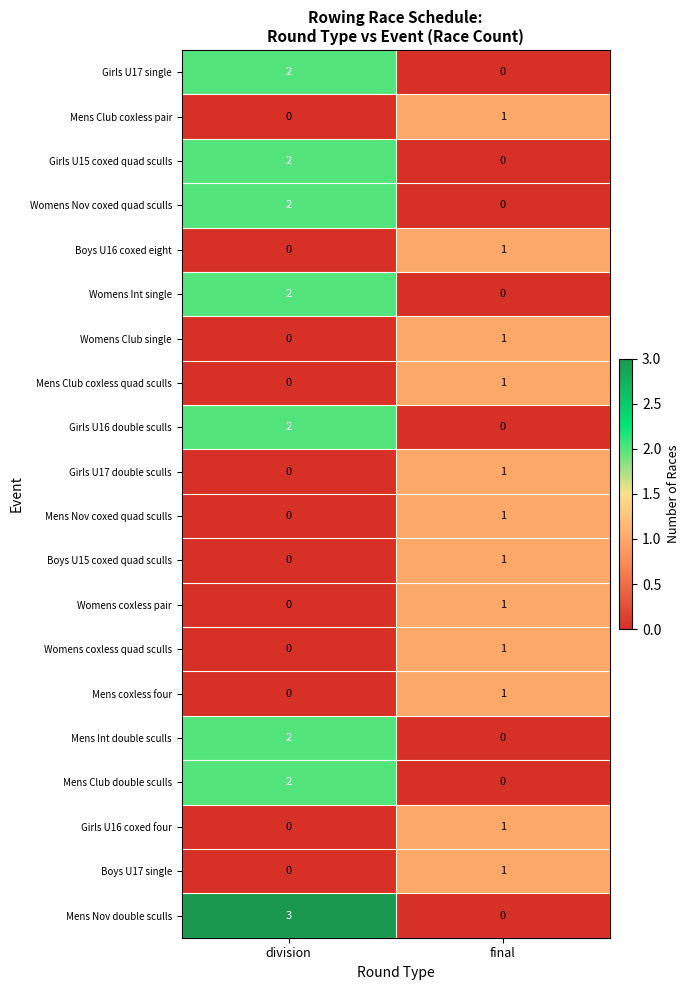

Is it true that Mens Club coxless pair equals 1 at final?

True